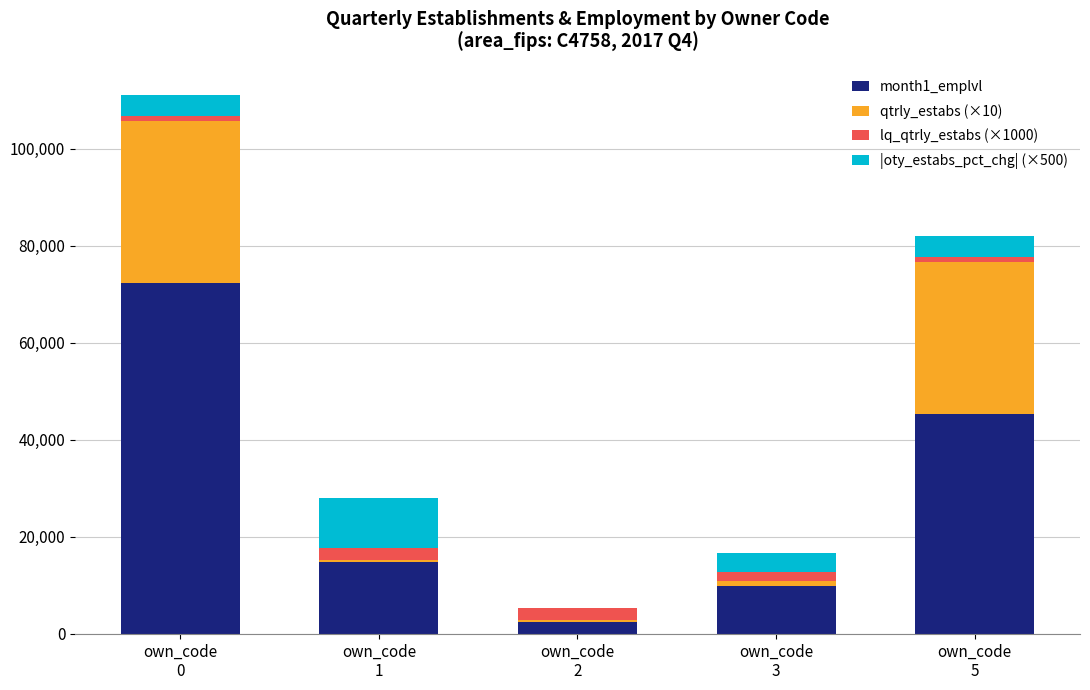

Are the bars horizontal?

No